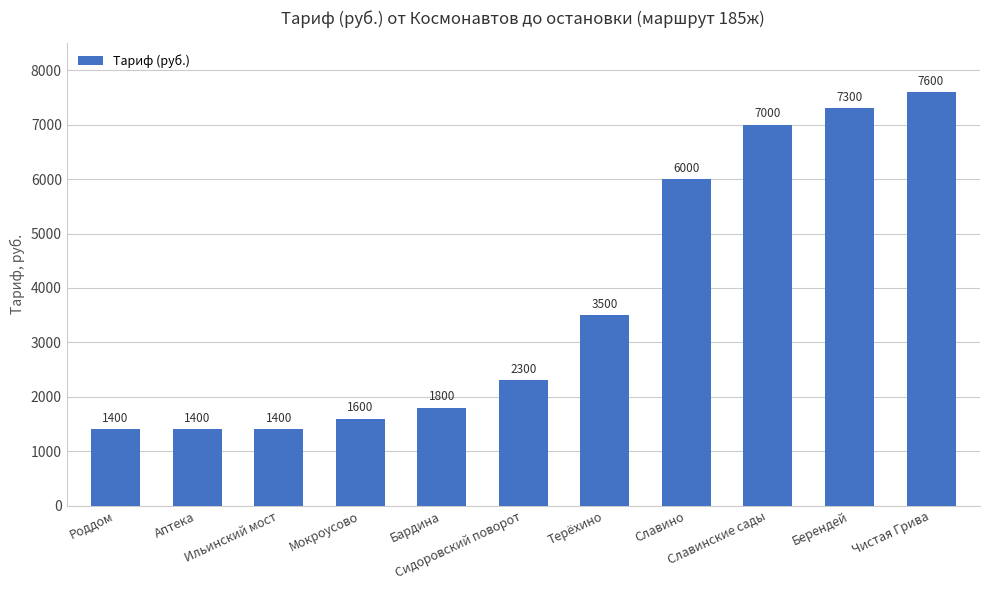

What is the maximum value shown in the chart?

7600